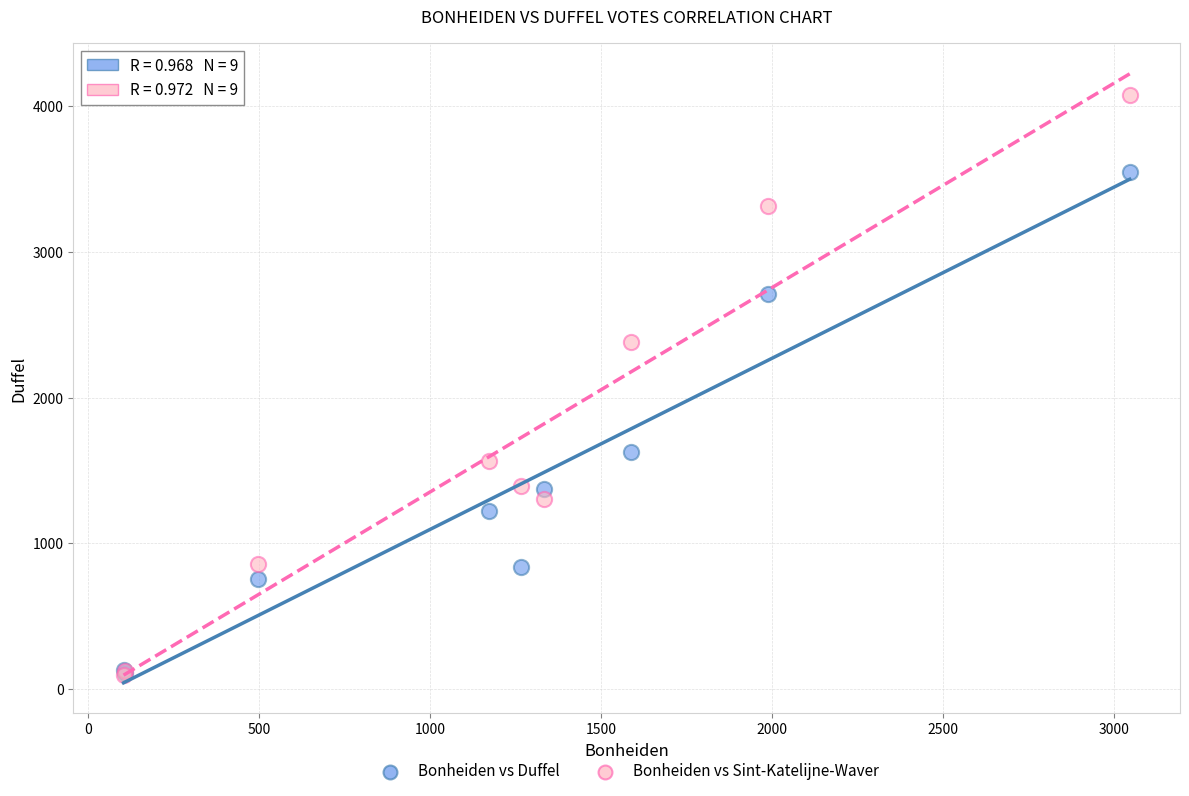

In the Bonheiden vs Sint-Katelijne-Waver series, what Y value is closest to 2085?

2386